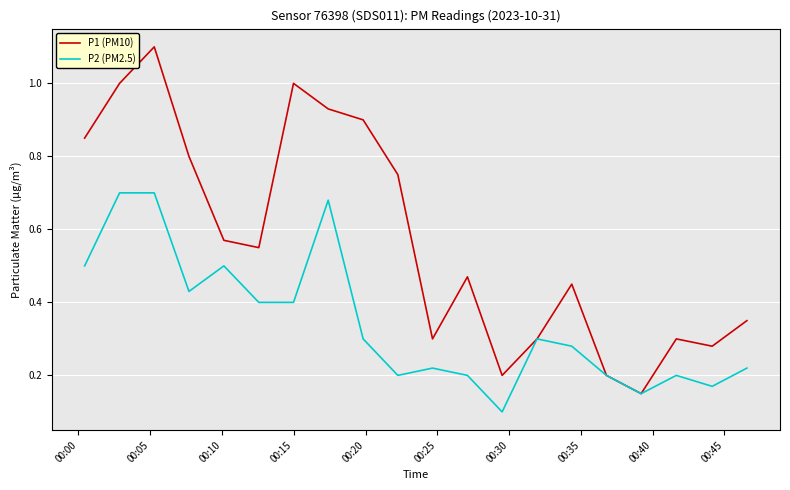

List the series in order of their overall mean, highest first.

P1 (PM10), P2 (PM2.5)